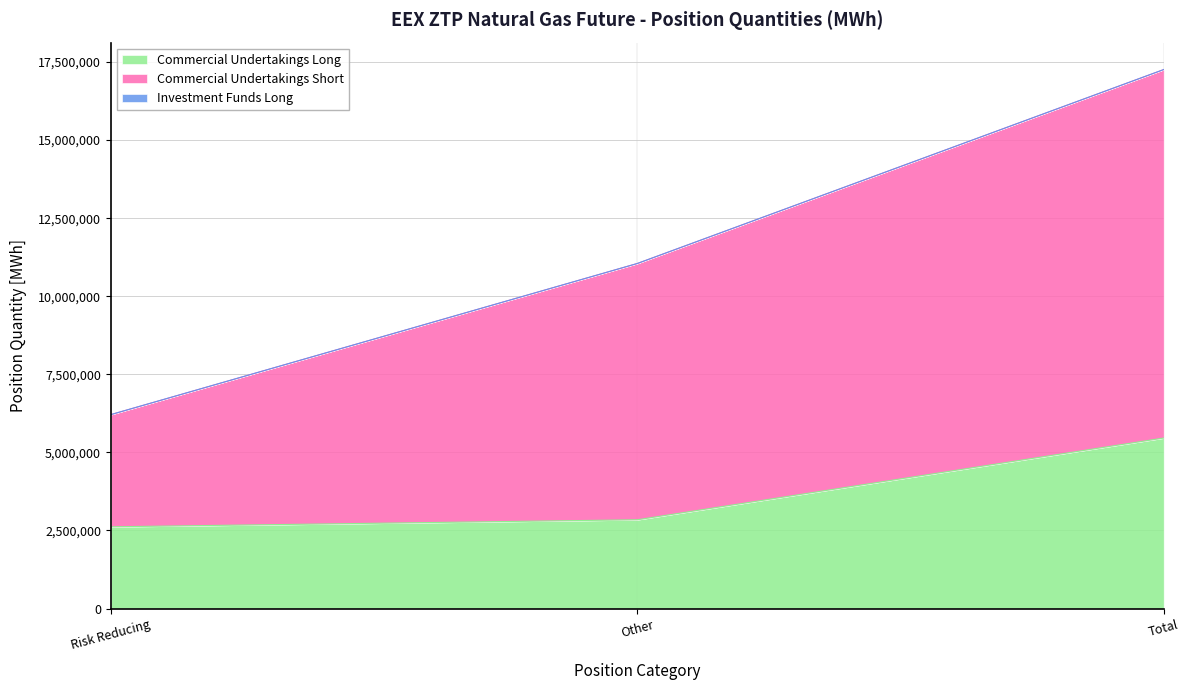

Does the chart have visible grid lines?

Yes